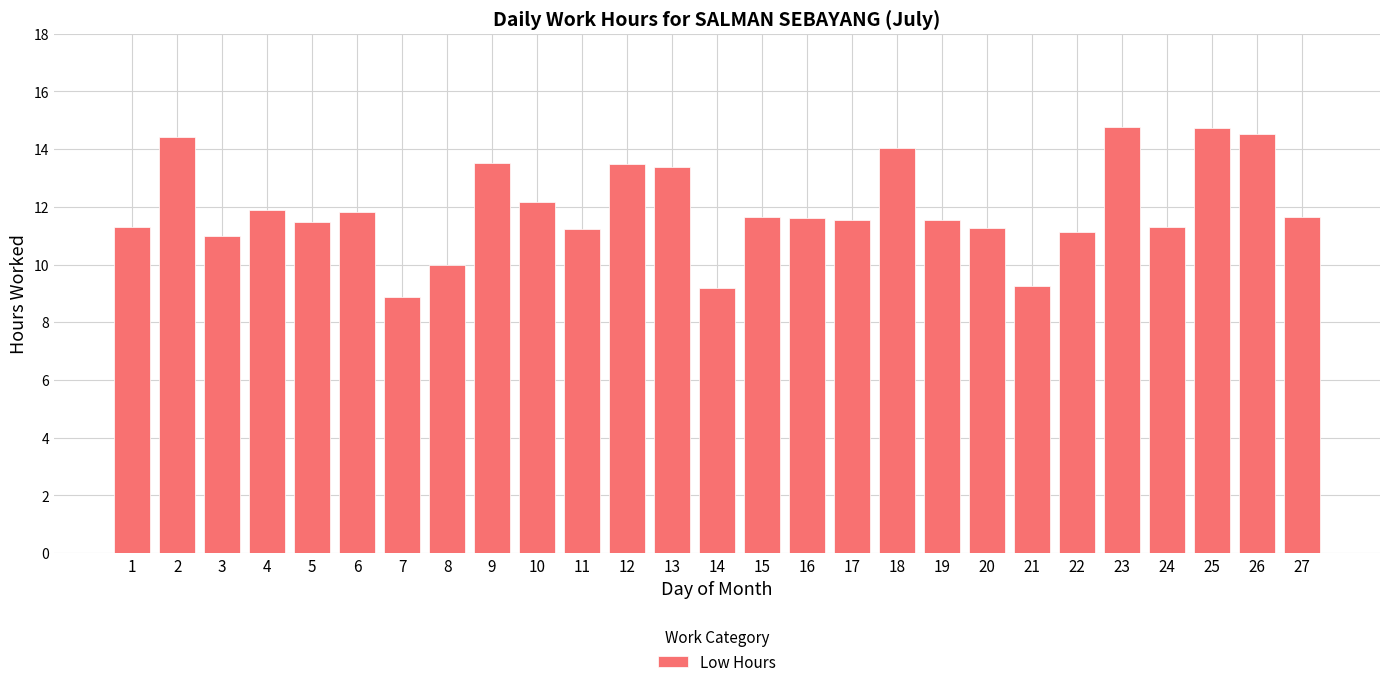

What is the value of the 13th bar from the left?

13.4